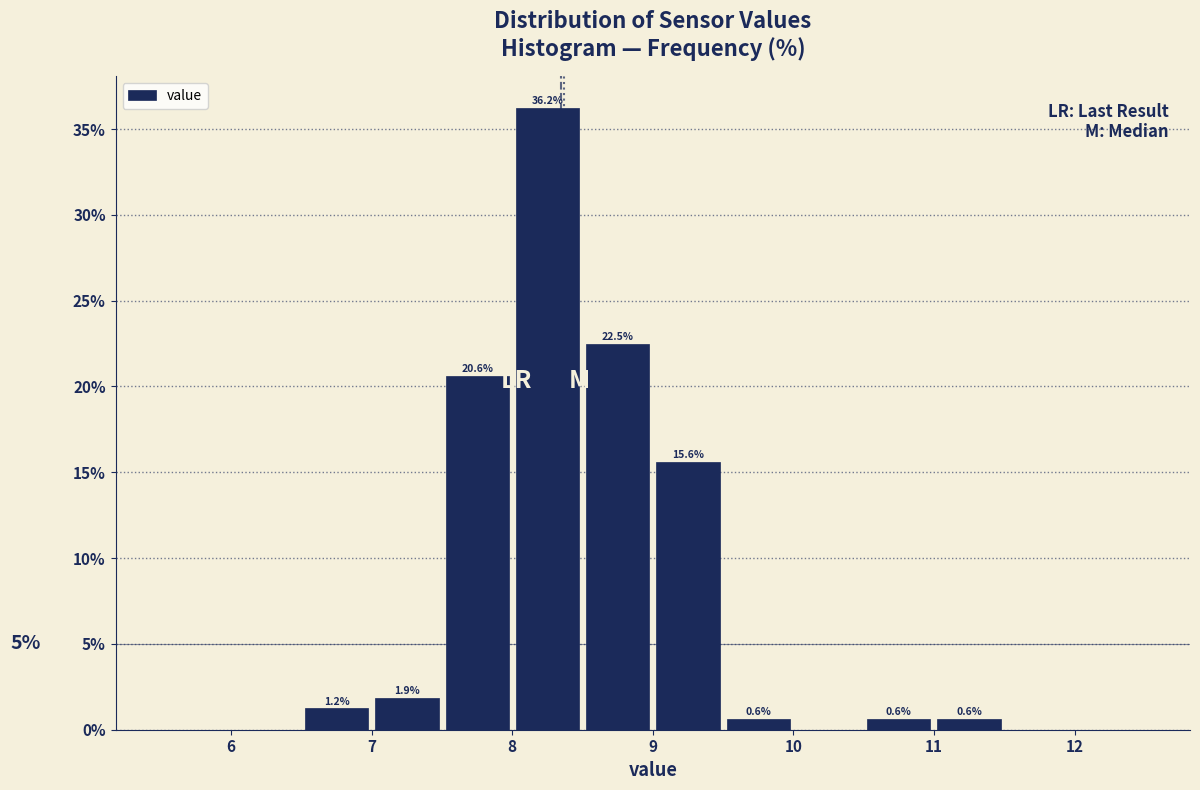

Over which range of the x-axis is the bar tallest?

8.0 to 8.5